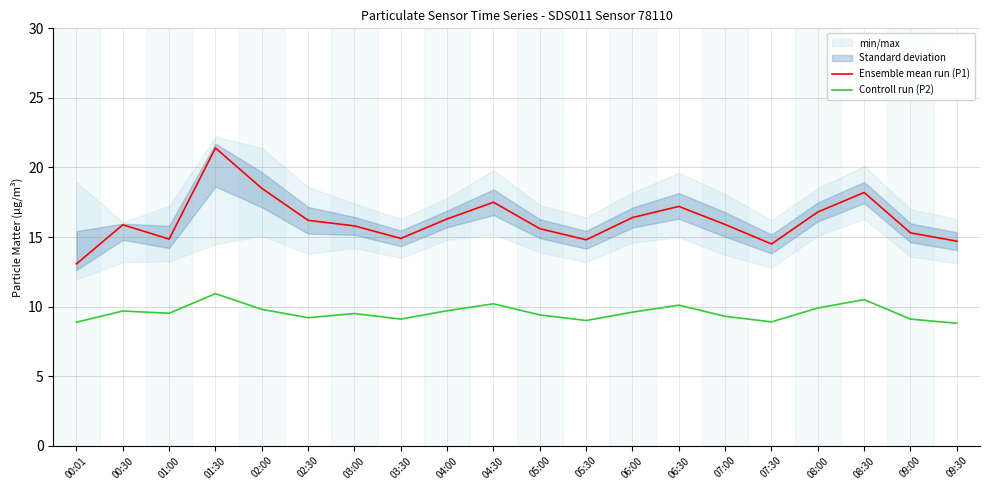

Which series has the largest total across all categories?

Ensemble mean run (P1)